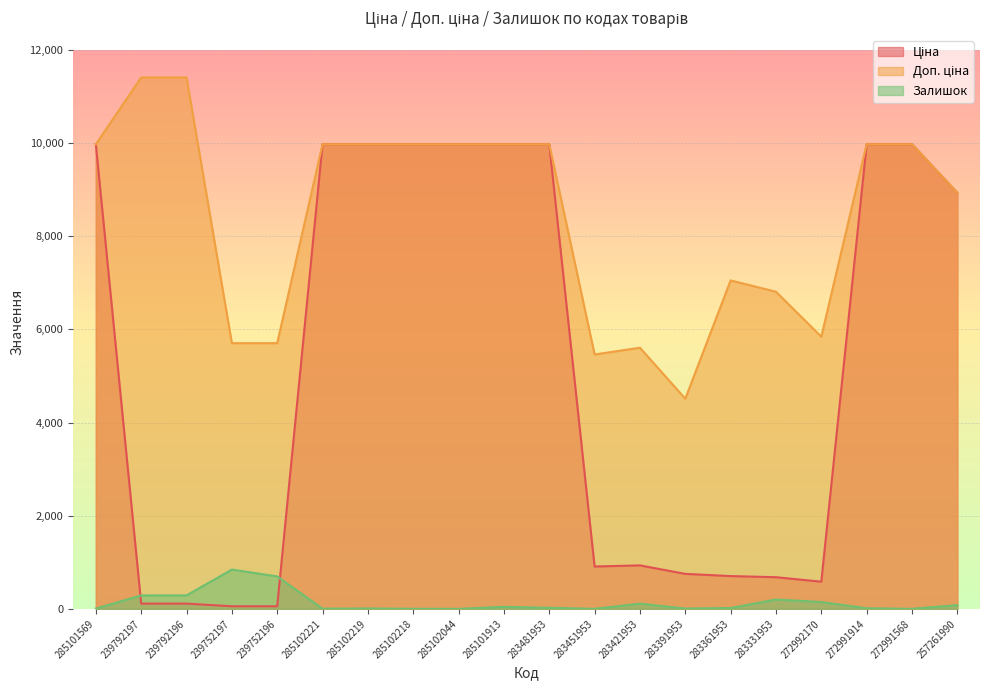

True or false: Залишок has more than 1 interior local peaks.

True